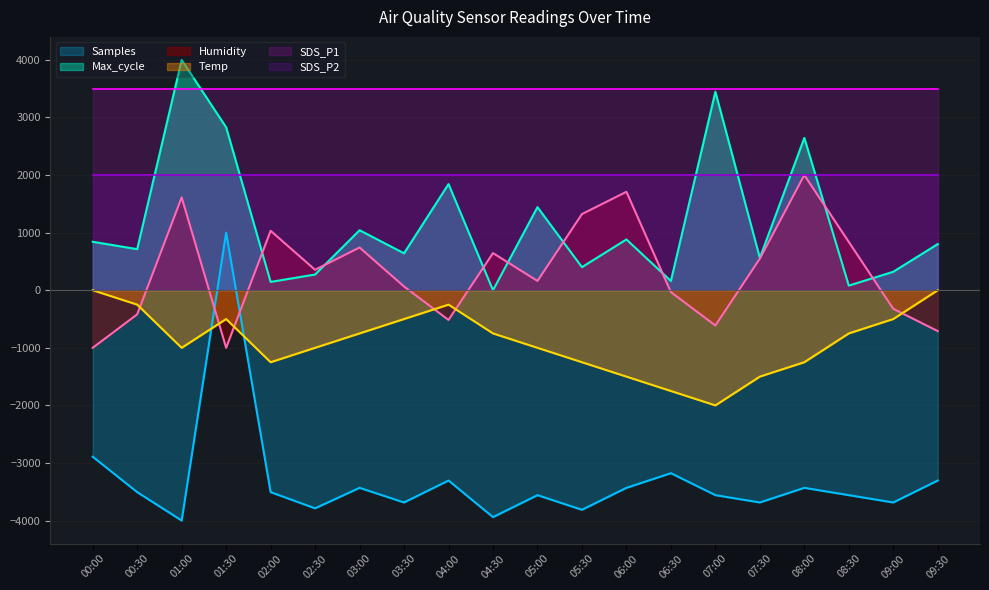

Which category has the lowest value across all series?

01:00